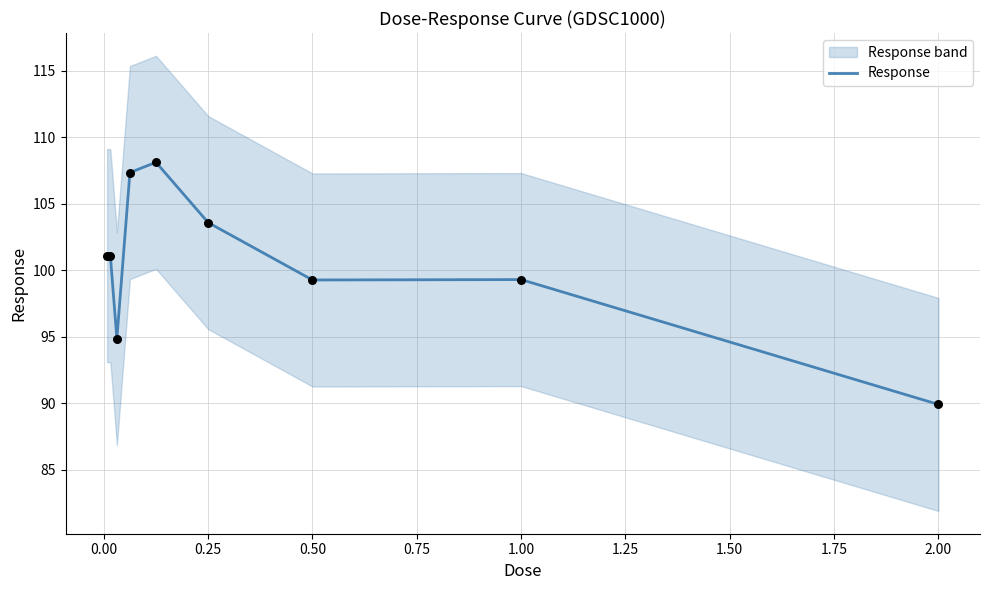

The Response series shows 99.3 at 1.00. True or false?

True